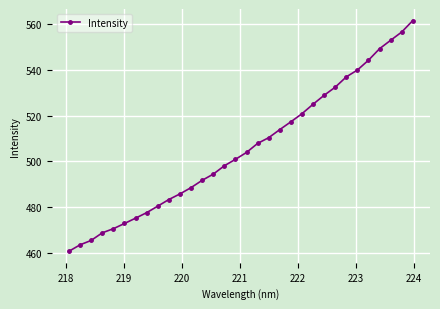

What is the difference between the maximum and minimum values?

100.8